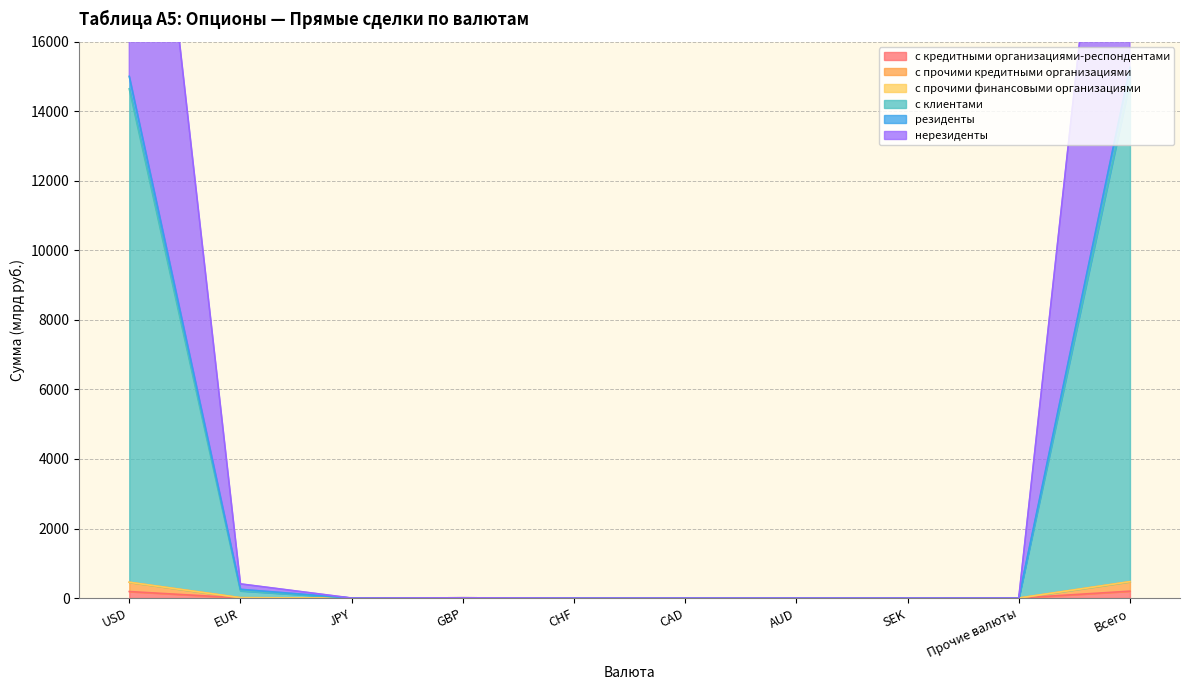

Which series has the largest total across all categories?

с клиентами